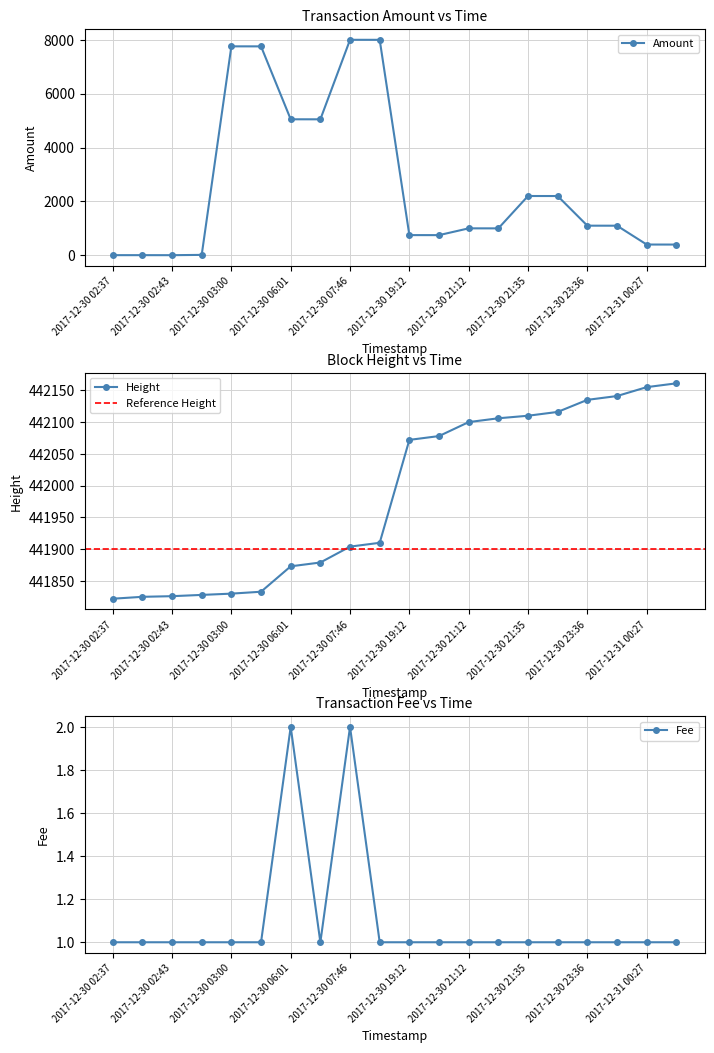

Reading left to right, list all the values displayed in this chart.

Amount: 6	6	5	16	7755	7754	5048	5047	7998	7997	750	749	1001	1000	2201	2200	1100	1099	400	399
Fee: 1	1	1	1	1	1	2	1	2	1	1	1	1	1	1	1	1	1	1	1
Height: 441822	441825	441826	441828	441830	441833	441873	441879	441904	441910	442072	442078	442100	442106	442110	442116	442135	442141	442155	442161